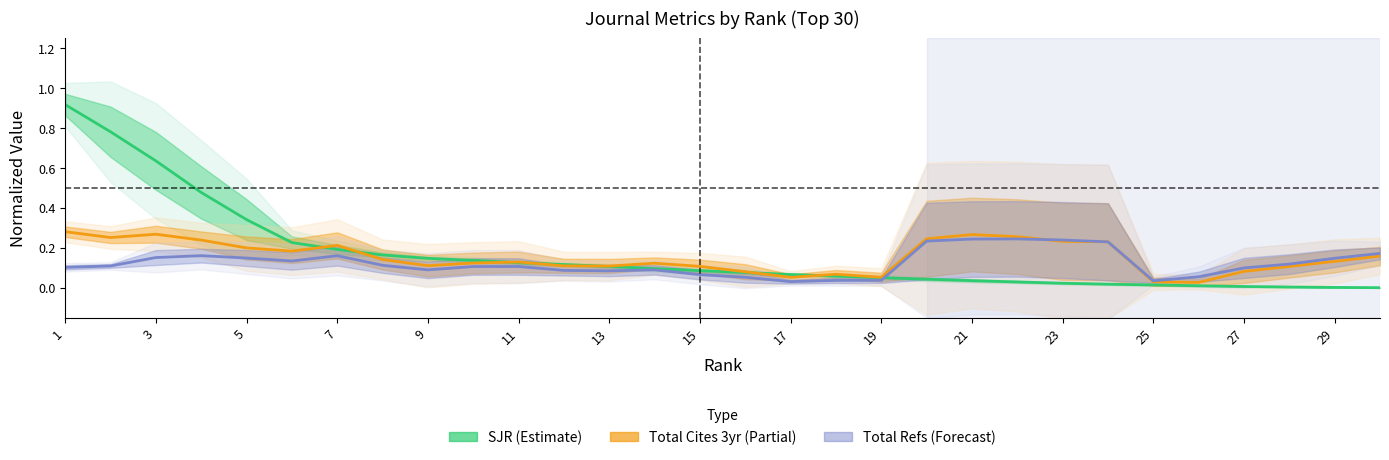

What is the difference between the Total Refs (Forecast) values at 29 and 23?

0.1